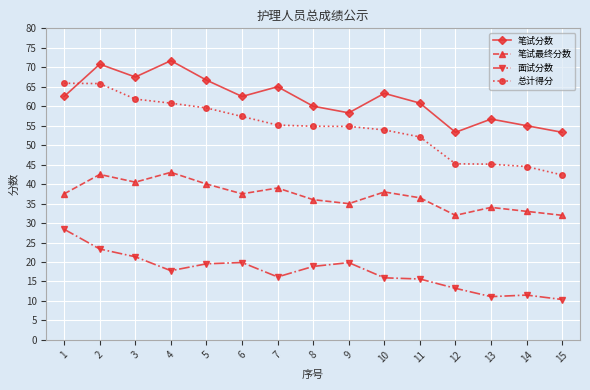

What are all the series names shown in the legend?

笔试分数, 笔试最终分数, 面试分数, 总计得分